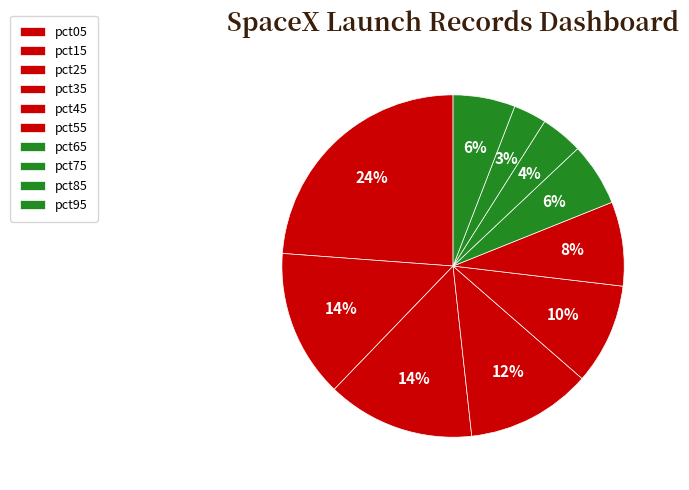

To the nearest percent, what is the average slice percentage?

10%